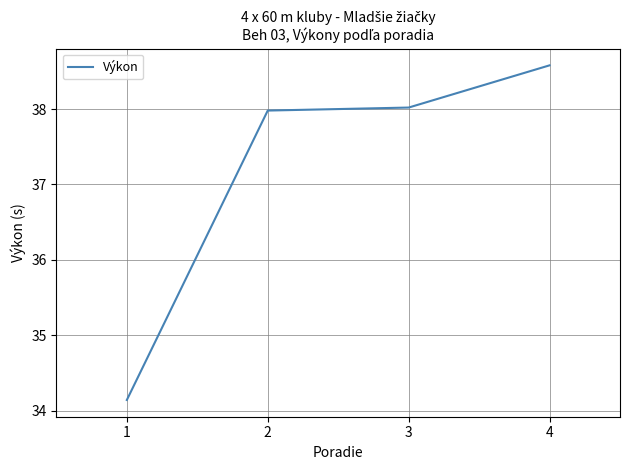

Reading left to right, extract all data points from this chart.

1=34.1	2=38.0	3=38.0	4=38.6